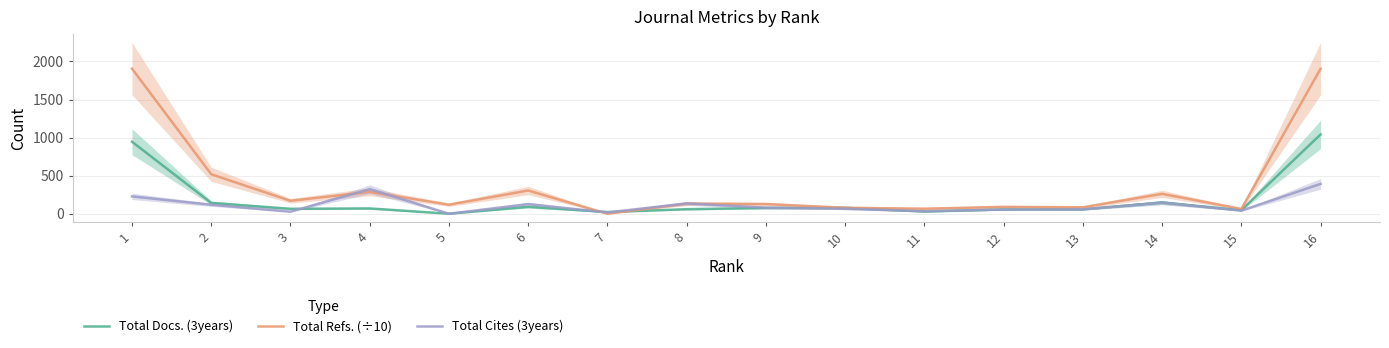

The value of Total Refs. (÷10) at 16 is 2914.7. True or false?

False